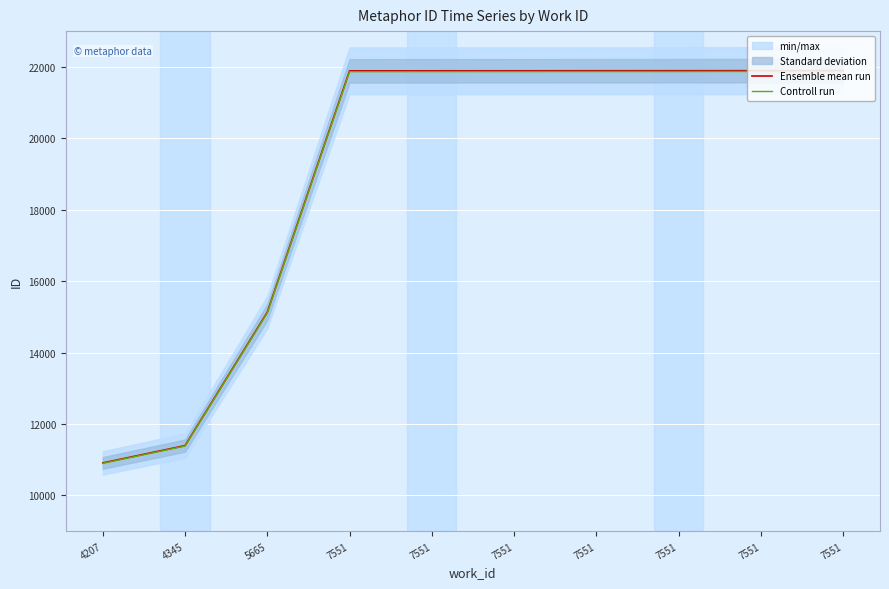

Rank the series by their maximum value, from lowest to highest.

Controll run, Ensemble mean run